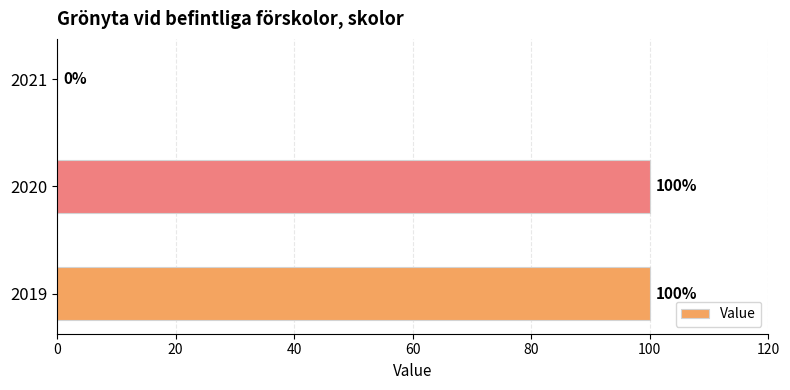

Are the bars horizontal?

Yes